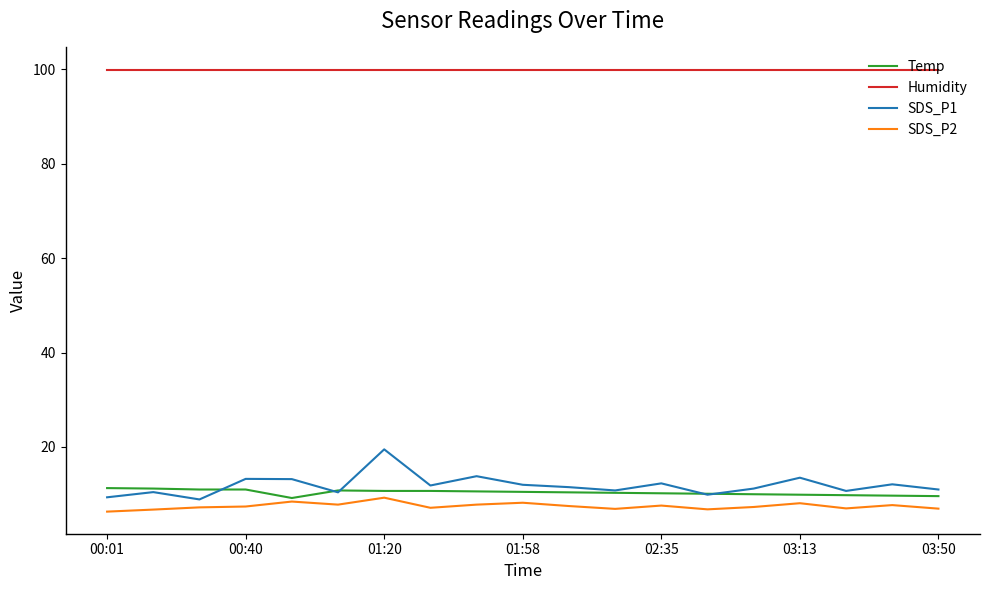

What is the smallest value displayed?

6.3